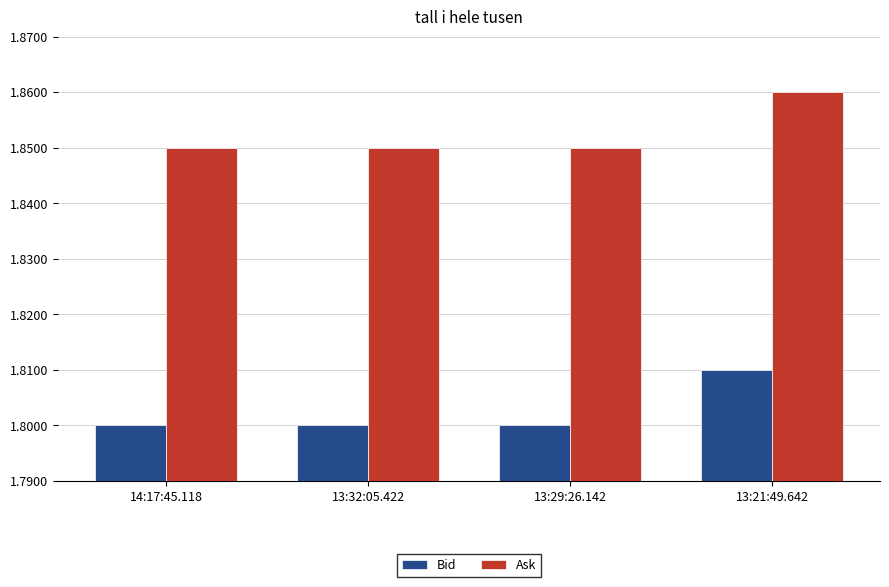

Rank the series at 13:21:49.642 from lowest to highest value.

Bid, Ask